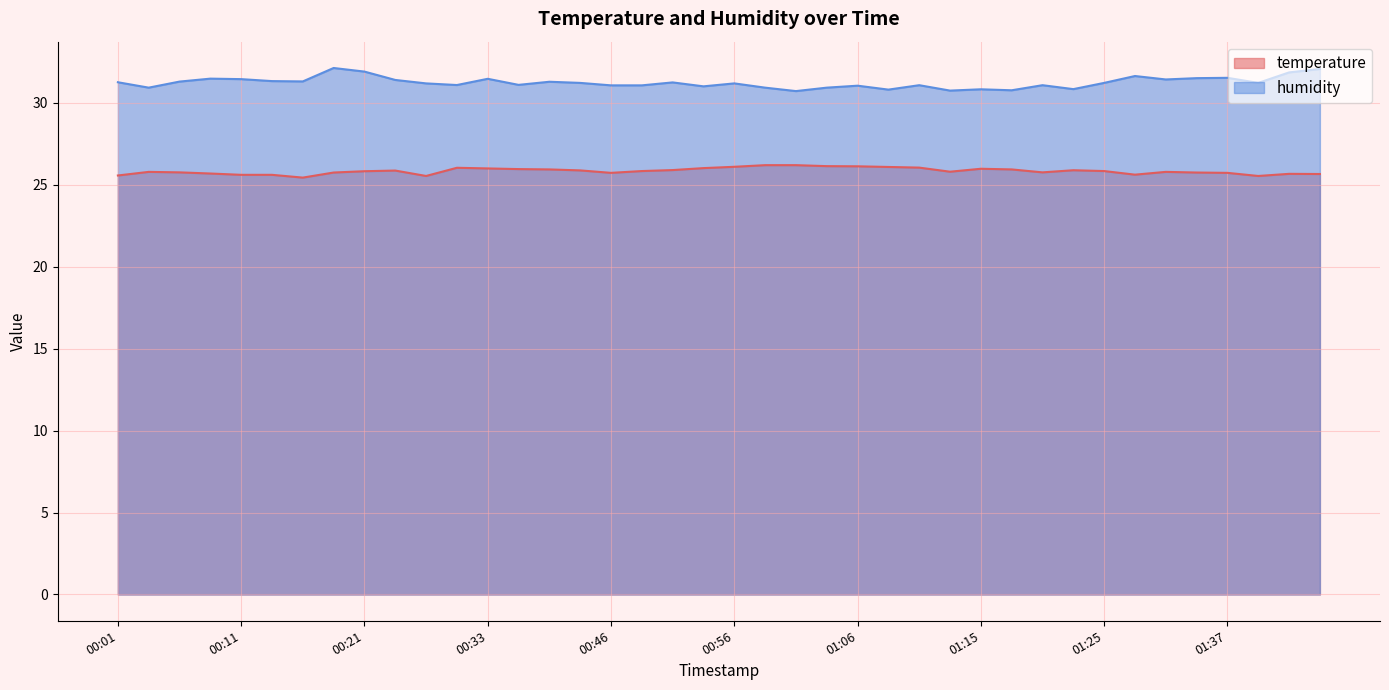

Reading left to right, extract all data points from this chart.

temperature: 25.6	25.8	25.8	25.7	25.6	25.6	25.4	25.8	25.8	25.9	25.5	26.0	26.0	26.0	25.9	25.9	25.7	25.8	25.9	26.0	26.1	26.2	26.2	26.1	26.1	26.1	26.1	25.8	26.0	25.9	25.8	25.9	25.8	25.6	25.8	25.8	25.7	25.5	25.7	25.7
humidity: 31.3	30.9	31.3	31.5	31.4	31.3	31.3	32.1	31.9	31.4	31.2	31.1	31.5	31.1	31.3	31.2	31.1	31.1	31.2	31.0	31.2	30.9	30.7	30.9	31.1	30.8	31.1	30.8	30.8	30.8	31.1	30.8	31.2	31.6	31.4	31.5	31.5	31.2	31.9	32.1